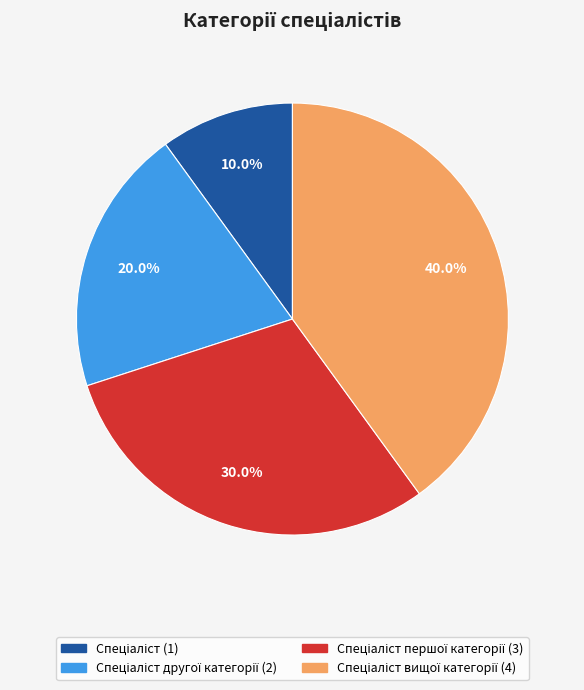

Is there any slice that represents more than half of the pie?

No